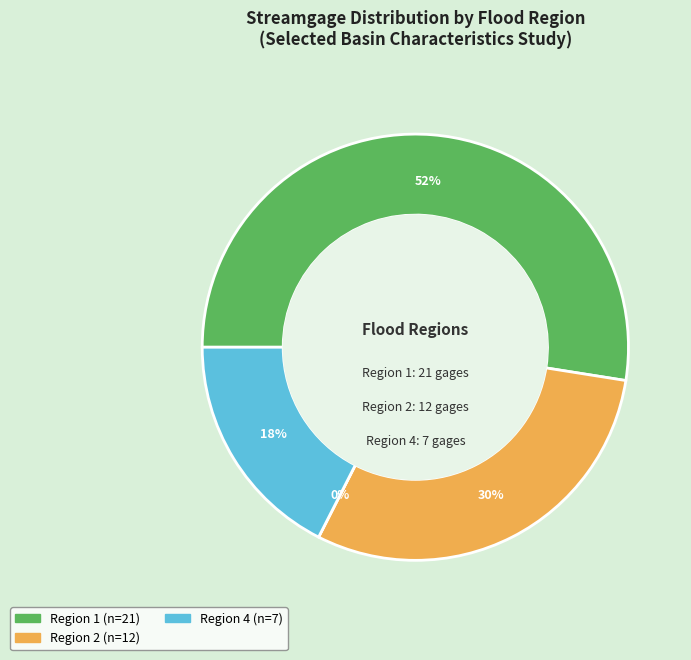

Which category accounts for the majority?

Region 1